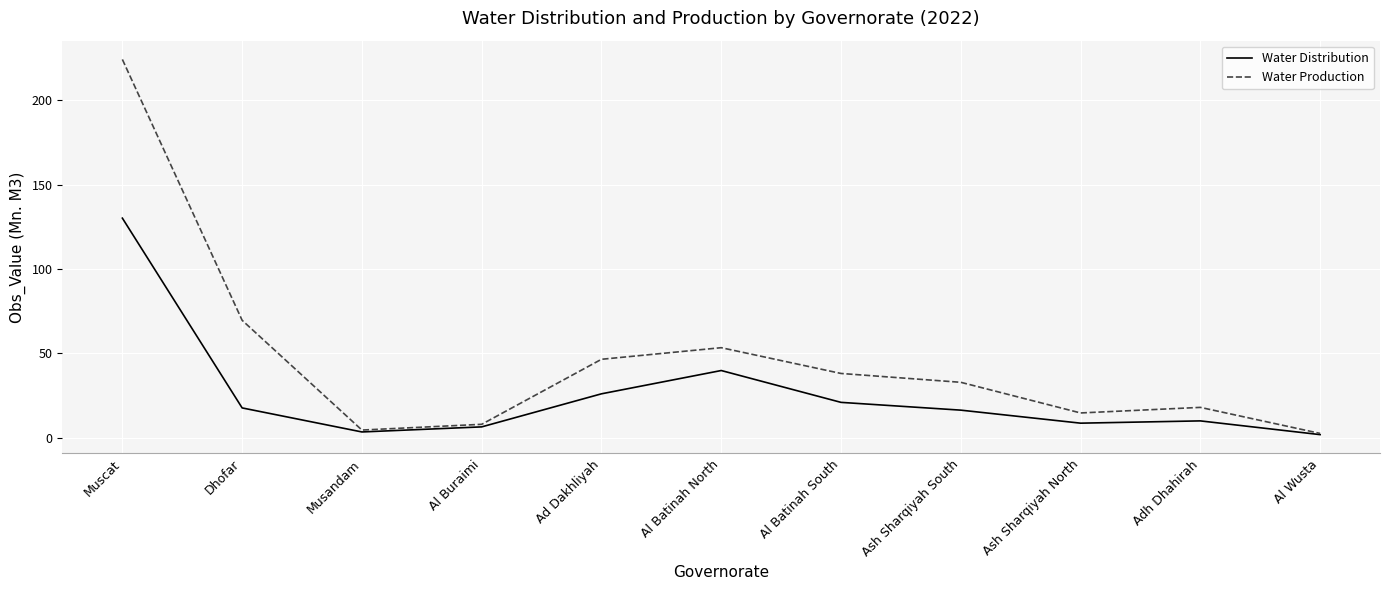

List the series in order of their overall mean, highest first.

Water Production, Water Distribution